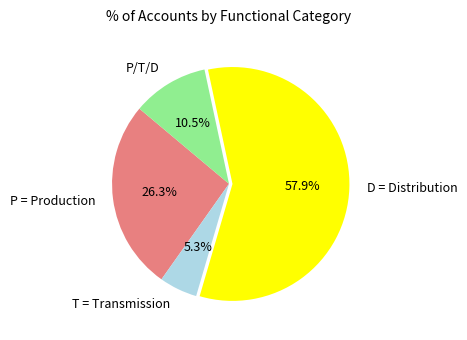

Does P = Production represent more than half of the total?

No